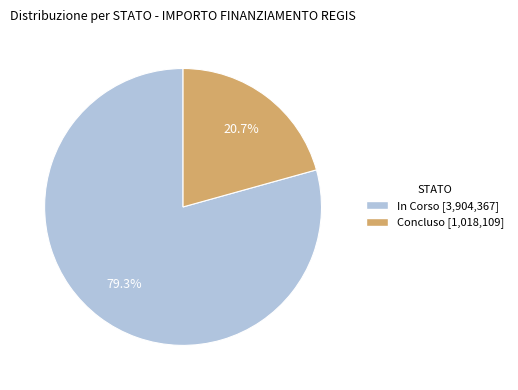

Is there any slice that represents more than half of the pie?

Yes